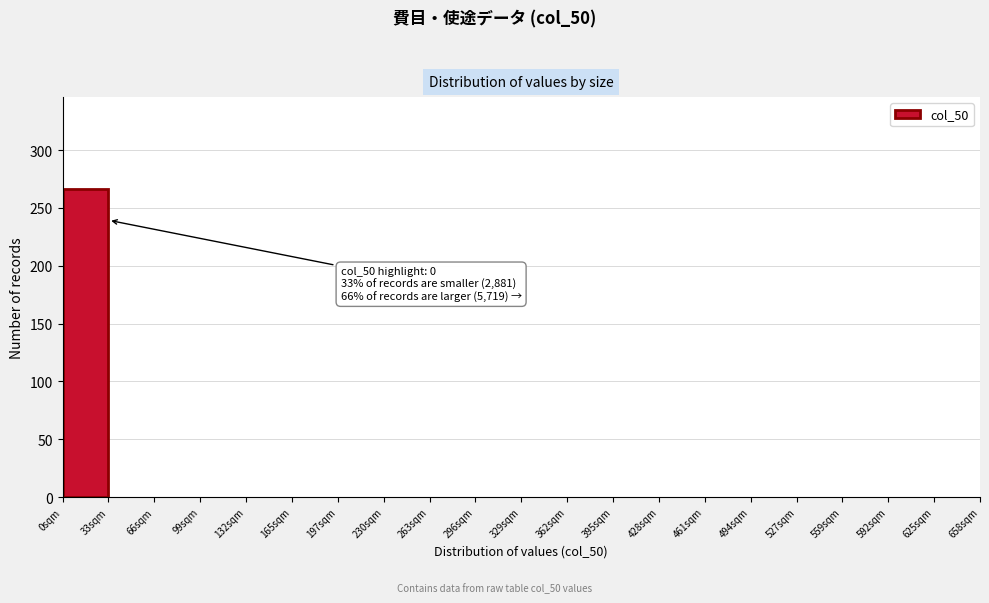

Which range on the x-axis has the tallest bar?

0 to 33